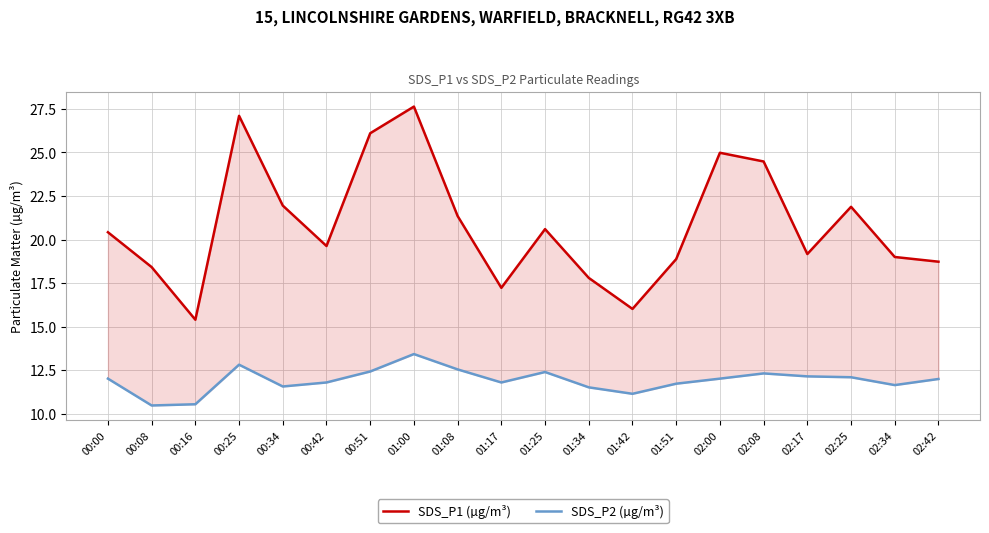

What are all the series names shown in the legend?

SDS_P1 (µg/m³), SDS_P2 (µg/m³)